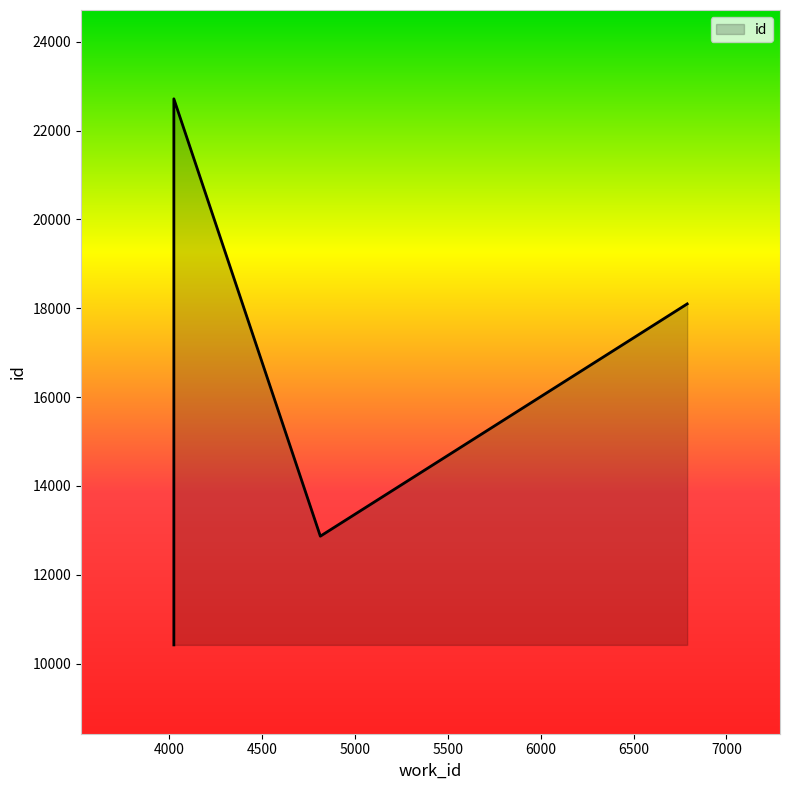

Is it true that the value at 4024 is 2940?

False